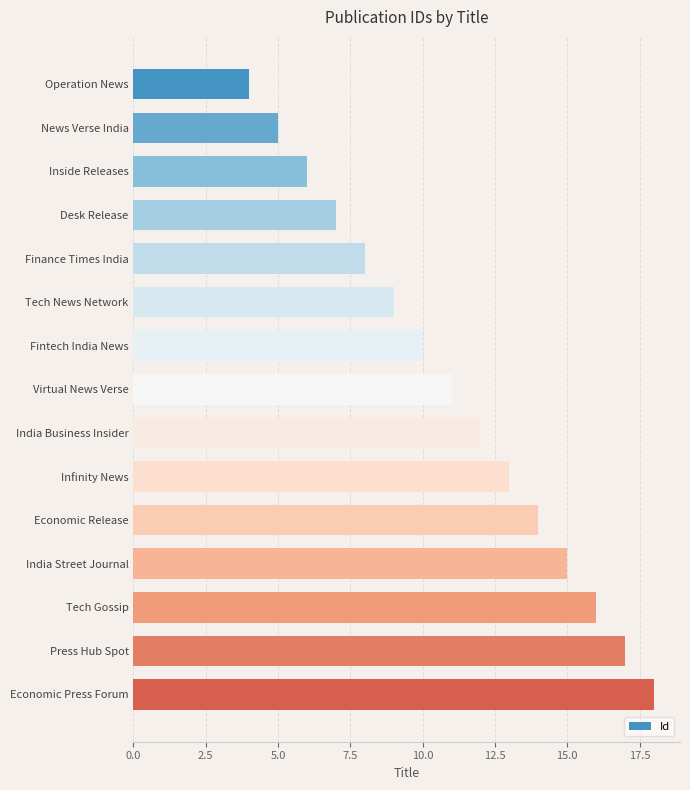

The chart shows a value of 20 at India Street Journal. True or false?

False